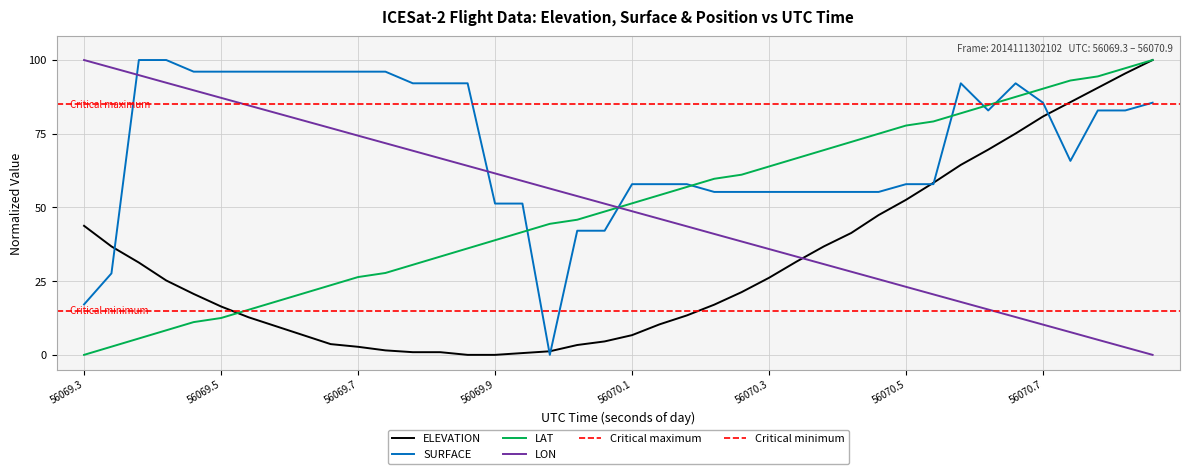

The value of SURFACE at 26 is 55.3. True or false?

True